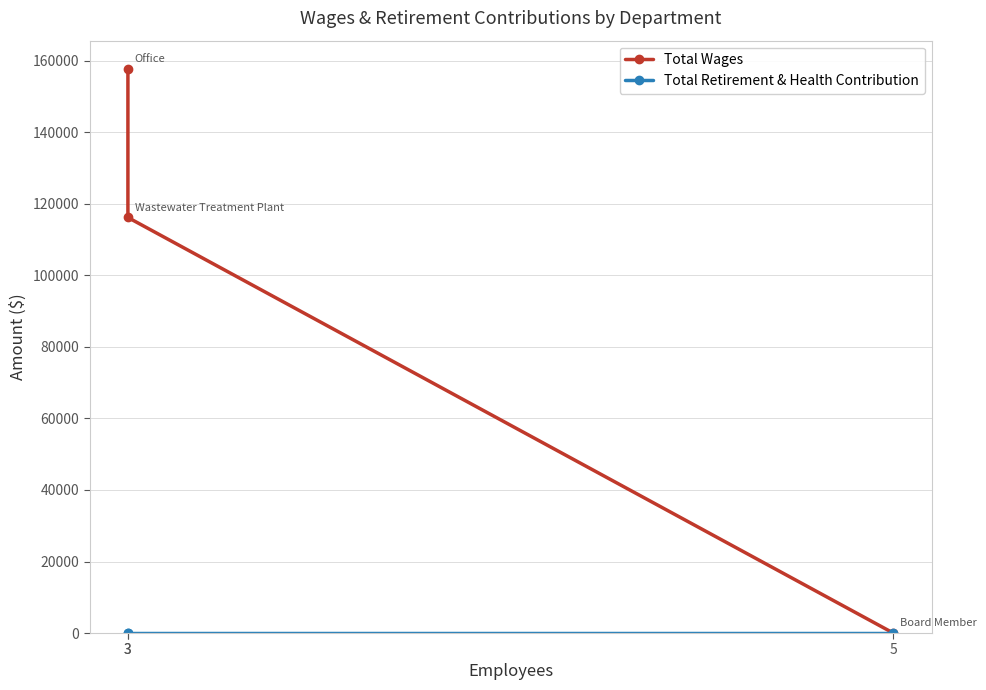

Rank the categories by Total Retirement & Health Contribution value from highest to lowest.

3, 3, 5